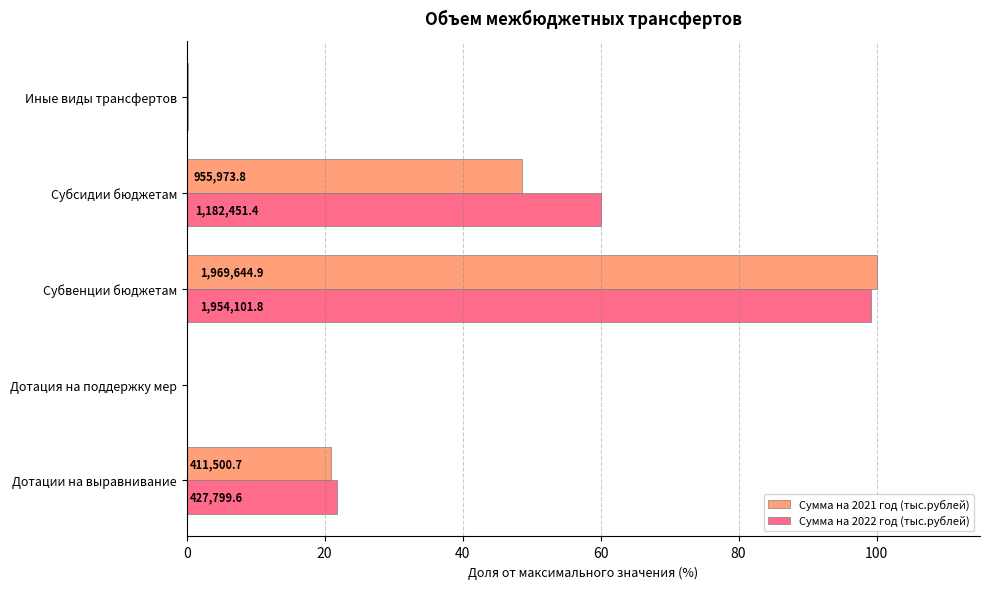

What are all the series names shown in the legend?

Сумма на 2021 год (тыс.рублей), Сумма на 2022 год (тыс.рублей)